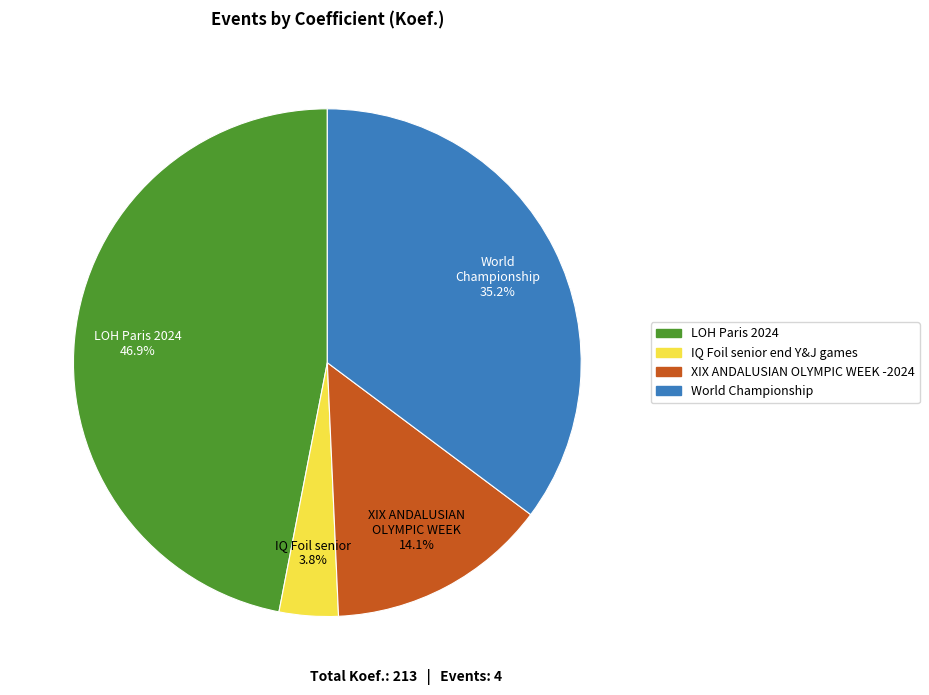

What percentage do IQ Foil senior end Y&J games and World Championship together represent?

39.0%